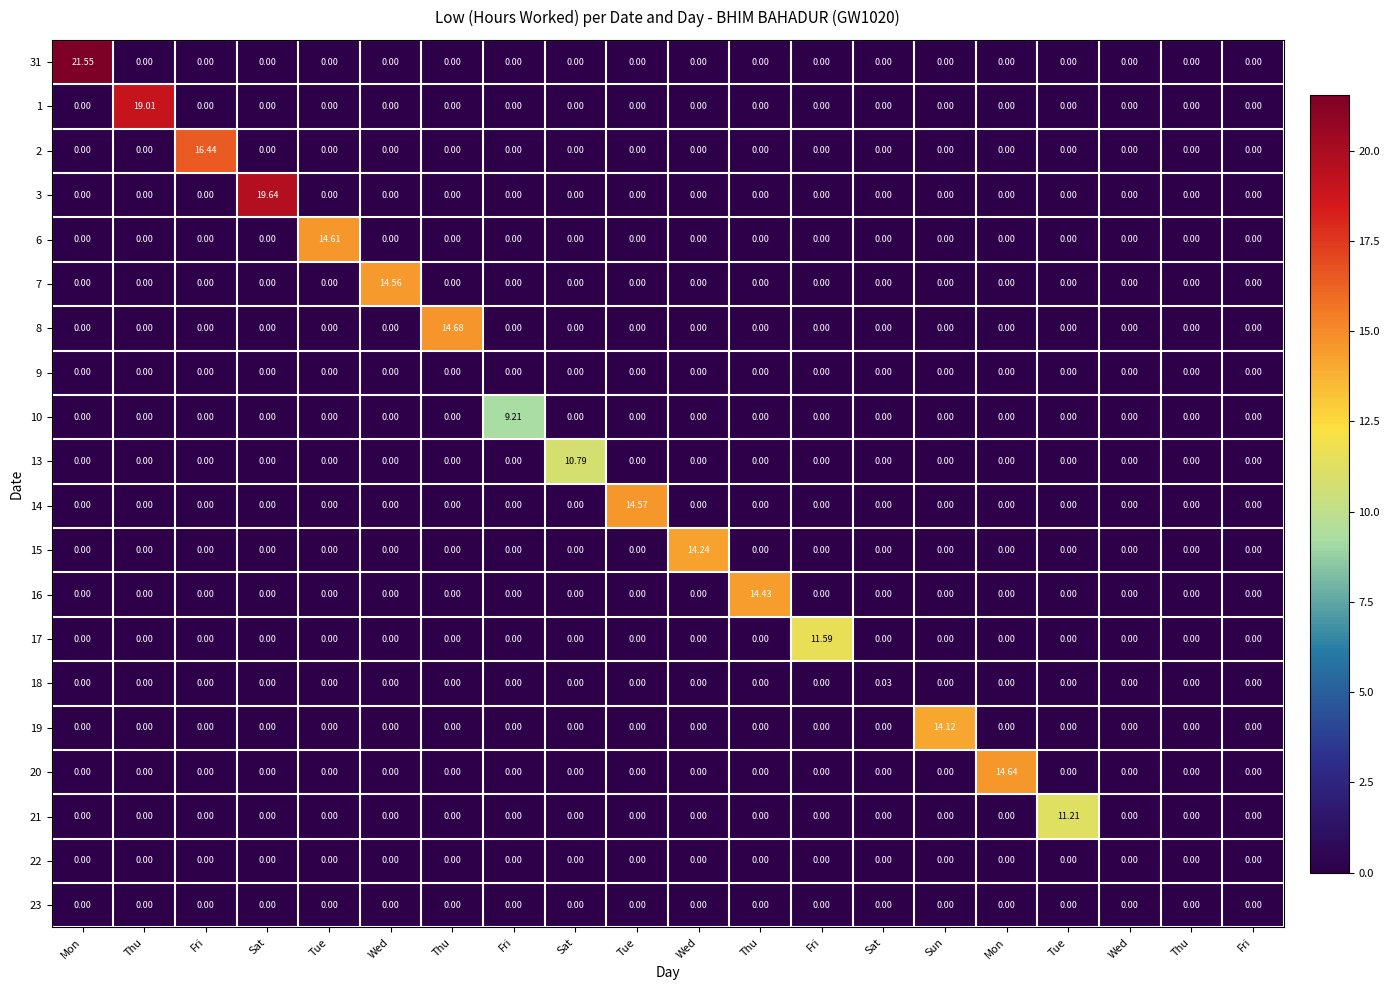

Reading left to right, extract all data points from this chart.

31: Mon=21.6	Thu=0.0	Fri=0.0	Sat=0.0	Tue=0.0	Wed=0.0	Thu=0.0	Fri=0.0	Sat=0.0	Tue=0.0	Wed=0.0	Thu=0.0	Fri=0.0	Sat=0.0	Sun=0.0	Mon=0.0	Tue=0.0	Wed=0.0	Thu=0.0	Fri=0.0
1: Mon=0.0	Thu=19.0	Fri=0.0	Sat=0.0	Tue=0.0	Wed=0.0	Thu=0.0	Fri=0.0	Sat=0.0	Tue=0.0	Wed=0.0	Thu=0.0	Fri=0.0	Sat=0.0	Sun=0.0	Mon=0.0	Tue=0.0	Wed=0.0	Thu=0.0	Fri=0.0
2: Mon=0.0	Thu=0.0	Fri=16.4	Sat=0.0	Tue=0.0	Wed=0.0	Thu=0.0	Fri=0.0	Sat=0.0	Tue=0.0	Wed=0.0	Thu=0.0	Fri=0.0	Sat=0.0	Sun=0.0	Mon=0.0	Tue=0.0	Wed=0.0	Thu=0.0	Fri=0.0
3: Mon=0.0	Thu=0.0	Fri=0.0	Sat=19.6	Tue=0.0	Wed=0.0	Thu=0.0	Fri=0.0	Sat=0.0	Tue=0.0	Wed=0.0	Thu=0.0	Fri=0.0	Sat=0.0	Sun=0.0	Mon=0.0	Tue=0.0	Wed=0.0	Thu=0.0	Fri=0.0
6: Mon=0.0	Thu=0.0	Fri=0.0	Sat=0.0	Tue=14.6	Wed=0.0	Thu=0.0	Fri=0.0	Sat=0.0	Tue=0.0	Wed=0.0	Thu=0.0	Fri=0.0	Sat=0.0	Sun=0.0	Mon=0.0	Tue=0.0	Wed=0.0	Thu=0.0	Fri=0.0
7: Mon=0.0	Thu=0.0	Fri=0.0	Sat=0.0	Tue=0.0	Wed=14.6	Thu=0.0	Fri=0.0	Sat=0.0	Tue=0.0	Wed=0.0	Thu=0.0	Fri=0.0	Sat=0.0	Sun=0.0	Mon=0.0	Tue=0.0	Wed=0.0	Thu=0.0	Fri=0.0
8: Mon=0.0	Thu=0.0	Fri=0.0	Sat=0.0	Tue=0.0	Wed=0.0	Thu=14.7	Fri=0.0	Sat=0.0	Tue=0.0	Wed=0.0	Thu=0.0	Fri=0.0	Sat=0.0	Sun=0.0	Mon=0.0	Tue=0.0	Wed=0.0	Thu=0.0	Fri=0.0
9: Mon=0.0	Thu=0.0	Fri=0.0	Sat=0.0	Tue=0.0	Wed=0.0	Thu=0.0	Fri=0.0	Sat=0.0	Tue=0.0	Wed=0.0	Thu=0.0	Fri=0.0	Sat=0.0	Sun=0.0	Mon=0.0	Tue=0.0	Wed=0.0	Thu=0.0	Fri=0.0
10: Mon=0.0	Thu=0.0	Fri=0.0	Sat=0.0	Tue=0.0	Wed=0.0	Thu=0.0	Fri=9.2	Sat=0.0	Tue=0.0	Wed=0.0	Thu=0.0	Fri=0.0	Sat=0.0	Sun=0.0	Mon=0.0	Tue=0.0	Wed=0.0	Thu=0.0	Fri=0.0
13: Mon=0.0	Thu=0.0	Fri=0.0	Sat=0.0	Tue=0.0	Wed=0.0	Thu=0.0	Fri=0.0	Sat=10.8	Tue=0.0	Wed=0.0	Thu=0.0	Fri=0.0	Sat=0.0	Sun=0.0	Mon=0.0	Tue=0.0	Wed=0.0	Thu=0.0	Fri=0.0
14: Mon=0.0	Thu=0.0	Fri=0.0	Sat=0.0	Tue=0.0	Wed=0.0	Thu=0.0	Fri=0.0	Sat=0.0	Tue=14.6	Wed=0.0	Thu=0.0	Fri=0.0	Sat=0.0	Sun=0.0	Mon=0.0	Tue=0.0	Wed=0.0	Thu=0.0	Fri=0.0
15: Mon=0.0	Thu=0.0	Fri=0.0	Sat=0.0	Tue=0.0	Wed=0.0	Thu=0.0	Fri=0.0	Sat=0.0	Tue=0.0	Wed=14.2	Thu=0.0	Fri=0.0	Sat=0.0	Sun=0.0	Mon=0.0	Tue=0.0	Wed=0.0	Thu=0.0	Fri=0.0
16: Mon=0.0	Thu=0.0	Fri=0.0	Sat=0.0	Tue=0.0	Wed=0.0	Thu=0.0	Fri=0.0	Sat=0.0	Tue=0.0	Wed=0.0	Thu=14.4	Fri=0.0	Sat=0.0	Sun=0.0	Mon=0.0	Tue=0.0	Wed=0.0	Thu=0.0	Fri=0.0
17: Mon=0.0	Thu=0.0	Fri=0.0	Sat=0.0	Tue=0.0	Wed=0.0	Thu=0.0	Fri=0.0	Sat=0.0	Tue=0.0	Wed=0.0	Thu=0.0	Fri=11.6	Sat=0.0	Sun=0.0	Mon=0.0	Tue=0.0	Wed=0.0	Thu=0.0	Fri=0.0
18: Mon=0.0	Thu=0.0	Fri=0.0	Sat=0.0	Tue=0.0	Wed=0.0	Thu=0.0	Fri=0.0	Sat=0.0	Tue=0.0	Wed=0.0	Thu=0.0	Fri=0.0	Sat=0.0	Sun=0.0	Mon=0.0	Tue=0.0	Wed=0.0	Thu=0.0	Fri=0.0
19: Mon=0.0	Thu=0.0	Fri=0.0	Sat=0.0	Tue=0.0	Wed=0.0	Thu=0.0	Fri=0.0	Sat=0.0	Tue=0.0	Wed=0.0	Thu=0.0	Fri=0.0	Sat=0.0	Sun=14.1	Mon=0.0	Tue=0.0	Wed=0.0	Thu=0.0	Fri=0.0
20: Mon=0.0	Thu=0.0	Fri=0.0	Sat=0.0	Tue=0.0	Wed=0.0	Thu=0.0	Fri=0.0	Sat=0.0	Tue=0.0	Wed=0.0	Thu=0.0	Fri=0.0	Sat=0.0	Sun=0.0	Mon=14.6	Tue=0.0	Wed=0.0	Thu=0.0	Fri=0.0
21: Mon=0.0	Thu=0.0	Fri=0.0	Sat=0.0	Tue=0.0	Wed=0.0	Thu=0.0	Fri=0.0	Sat=0.0	Tue=0.0	Wed=0.0	Thu=0.0	Fri=0.0	Sat=0.0	Sun=0.0	Mon=0.0	Tue=11.2	Wed=0.0	Thu=0.0	Fri=0.0
22: Mon=0.0	Thu=0.0	Fri=0.0	Sat=0.0	Tue=0.0	Wed=0.0	Thu=0.0	Fri=0.0	Sat=0.0	Tue=0.0	Wed=0.0	Thu=0.0	Fri=0.0	Sat=0.0	Sun=0.0	Mon=0.0	Tue=0.0	Wed=0.0	Thu=0.0	Fri=0.0
23: Mon=0.0	Thu=0.0	Fri=0.0	Sat=0.0	Tue=0.0	Wed=0.0	Thu=0.0	Fri=0.0	Sat=0.0	Tue=0.0	Wed=0.0	Thu=0.0	Fri=0.0	Sat=0.0	Sun=0.0	Mon=0.0	Tue=0.0	Wed=0.0	Thu=0.0	Fri=0.0